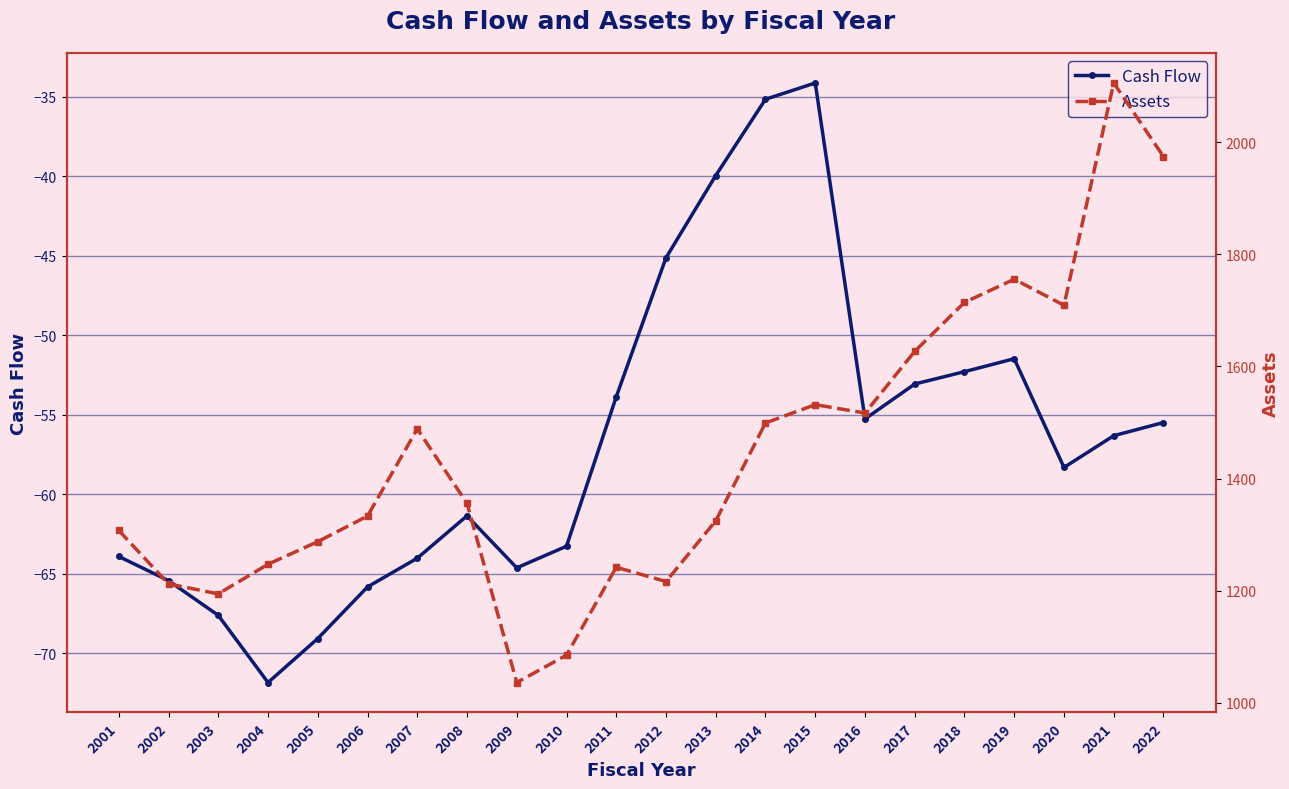

Reading right to left, transcribe all the data shown in this chart.

Cash Flow: 2022=-55.5	2021=-56.3	2020=-58.3	2019=-51.5	2018=-52.3	2017=-53.1	2016=-55.3	2015=-34.1	2014=-35.1	2013=-39.9	2012=-45.1	2011=-53.9	2010=-63.3	2009=-64.6	2008=-61.4	2007=-64.0	2006=-65.8	2005=-69.1	2004=-71.8	2003=-67.6	2002=-65.4	2001=-63.9
Assets: 2022=1974.3	2021=2105.5	2020=1709.2	2019=1755.6	2018=1714.3	2017=1627.0	2016=1516.9	2015=1531.9	2014=1499.2	2013=1324.7	2012=1216.5	2011=1241.9	2010=1085.2	2009=1036.4	2008=1356.1	2007=1488.6	2006=1333.2	2005=1287.6	2004=1247.3	2003=1194.5	2002=1212.3	2001=1307.6